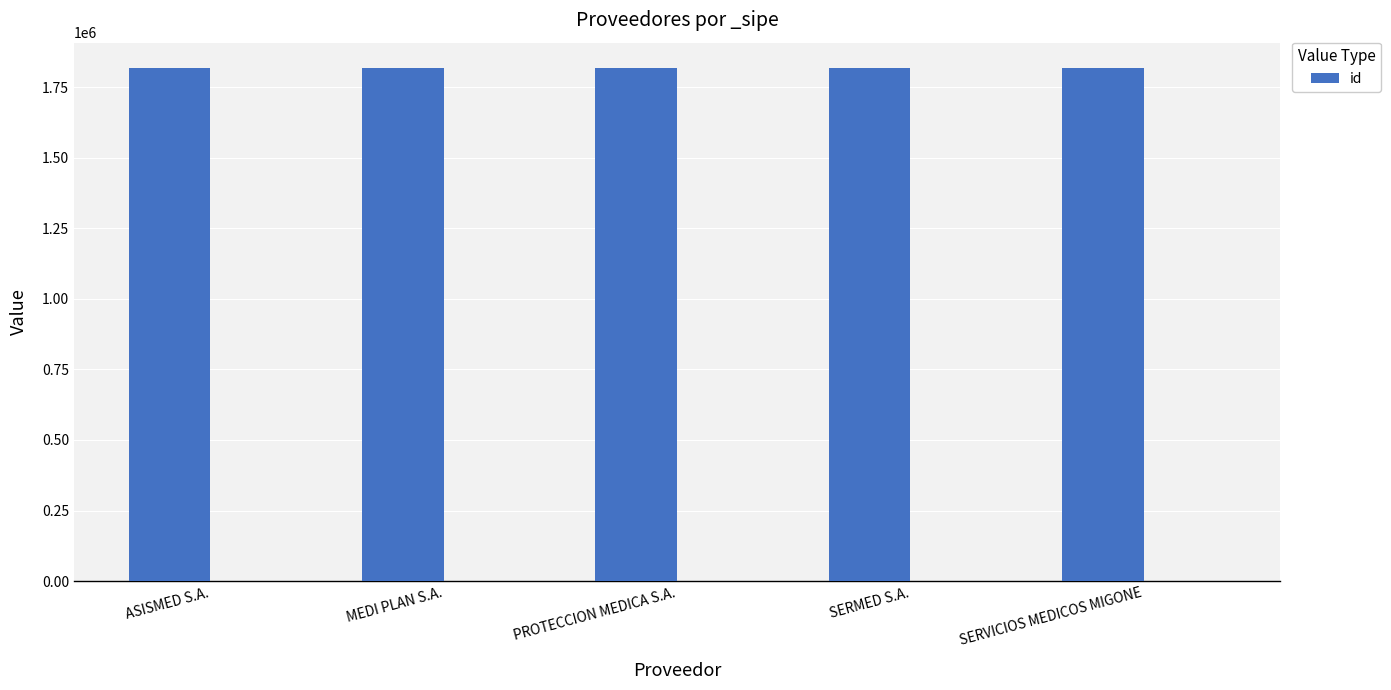

What value does the data have at MEDI PLAN S.A.?

1817362